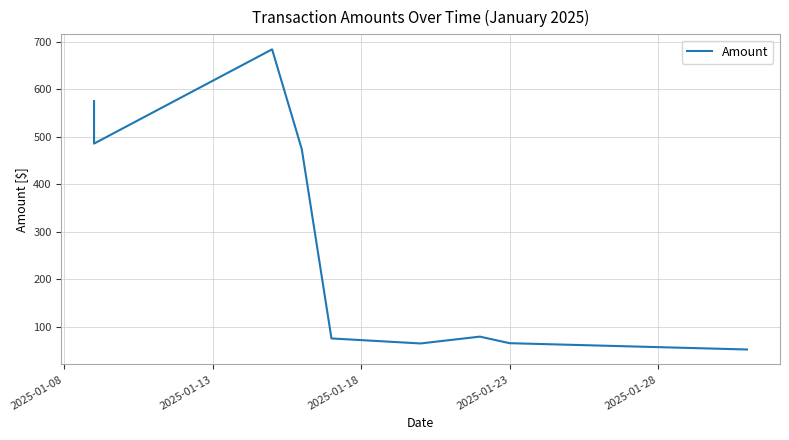

Is it true that the value at 2025-01-08 is 187.5?

False